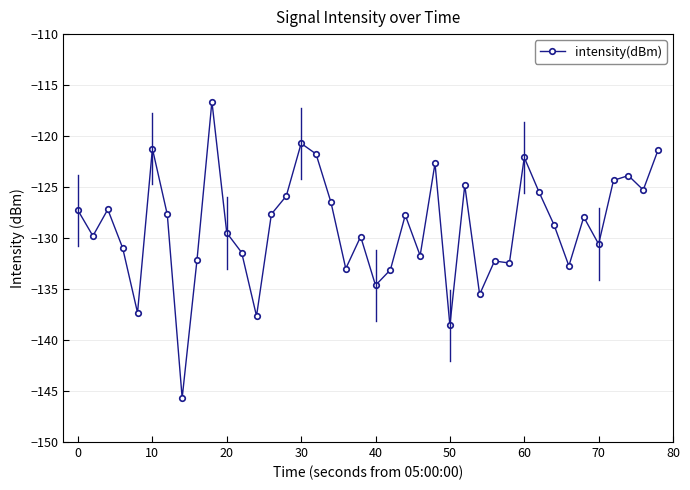

How many lines are shown in the chart?

1